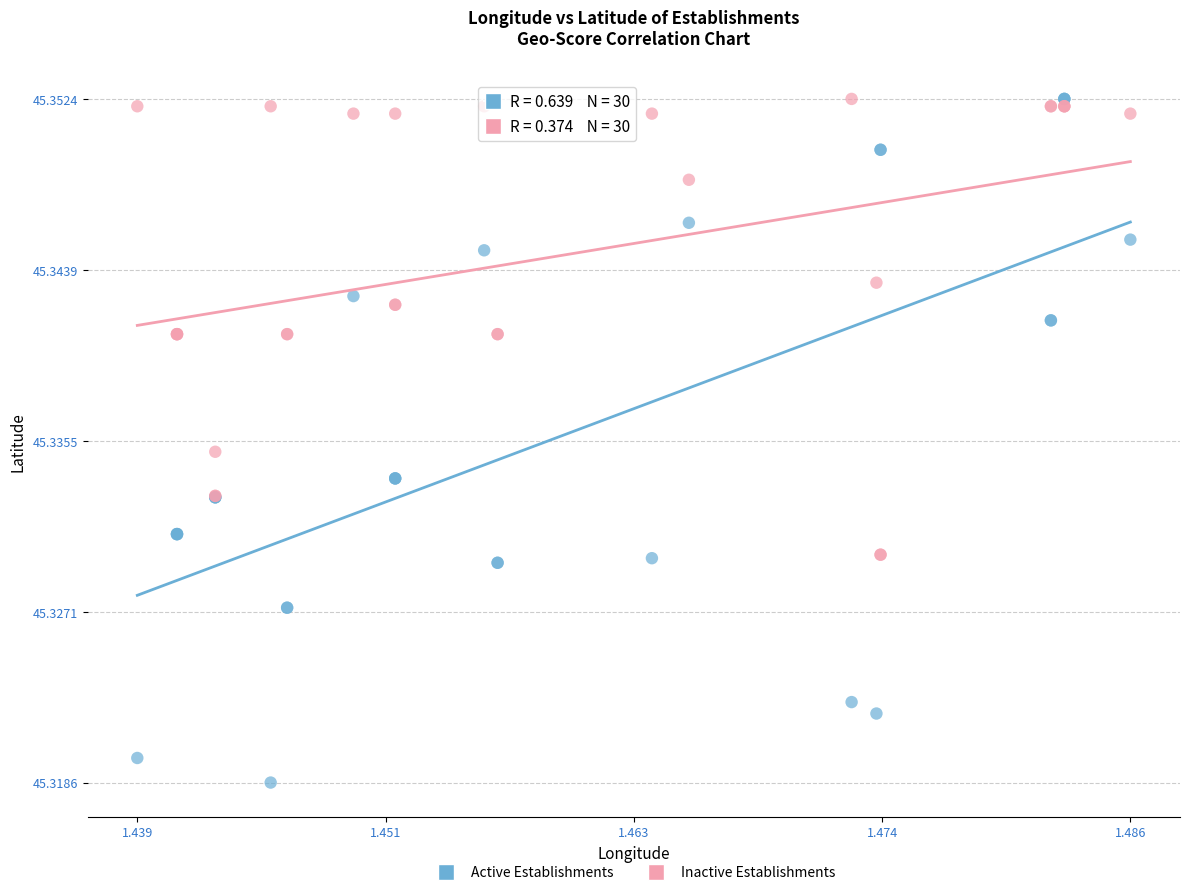

Which series contains the lowest Y value?

Active Establishments